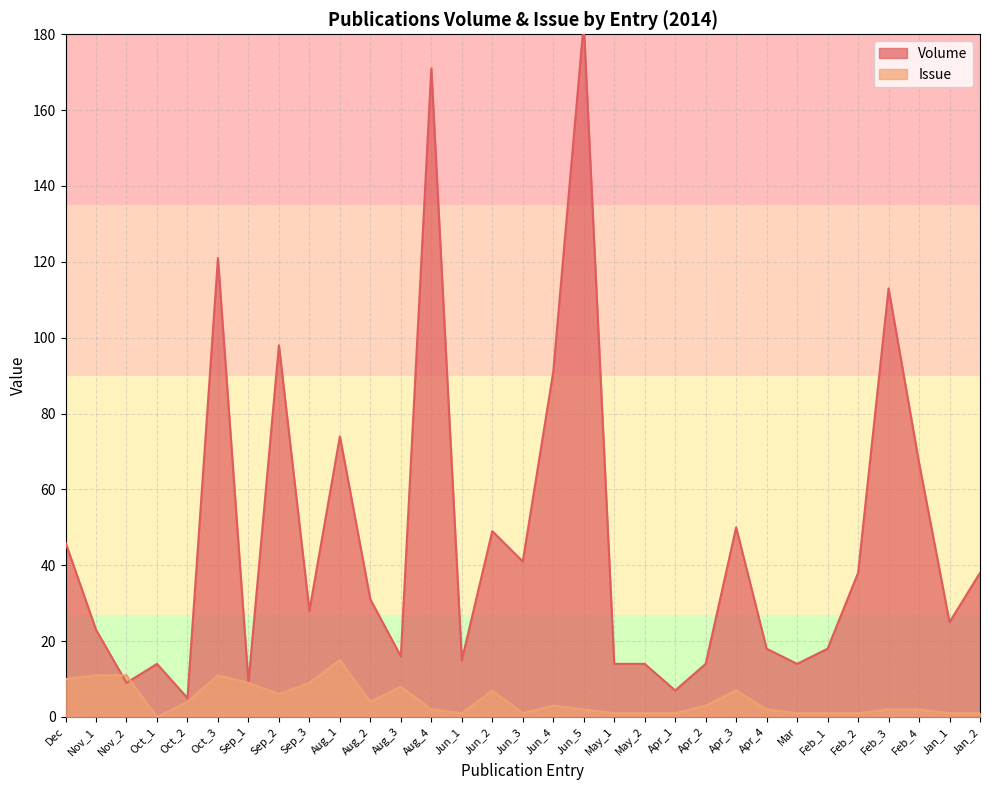

In Issue, how many points are lower than both neighbors (excluding endpoints)?

5